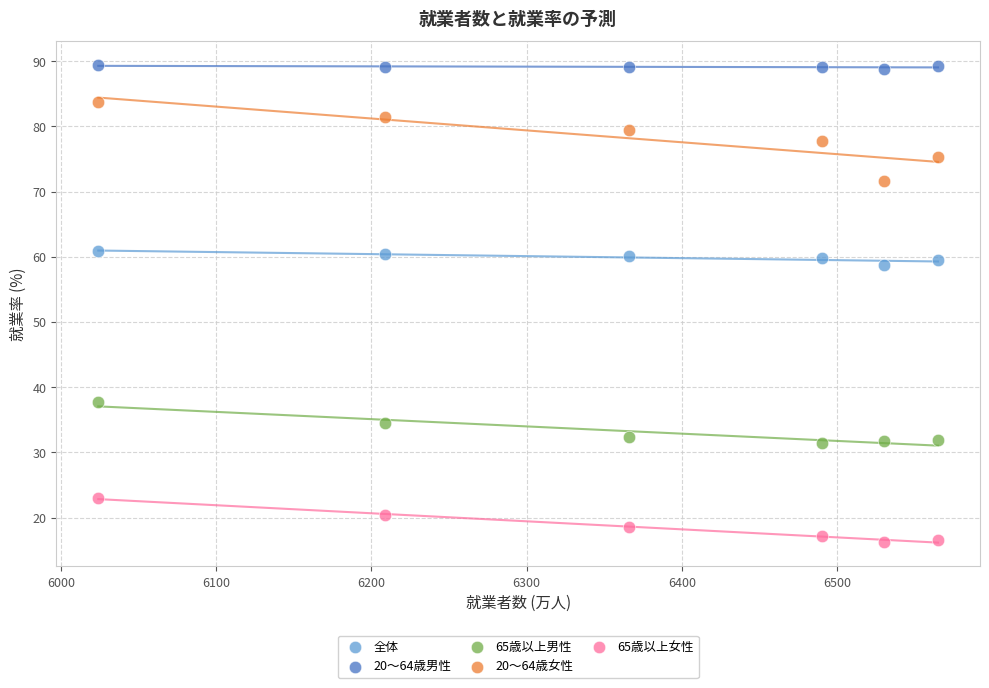

Which series contains the highest Y value?

20～64歳男性